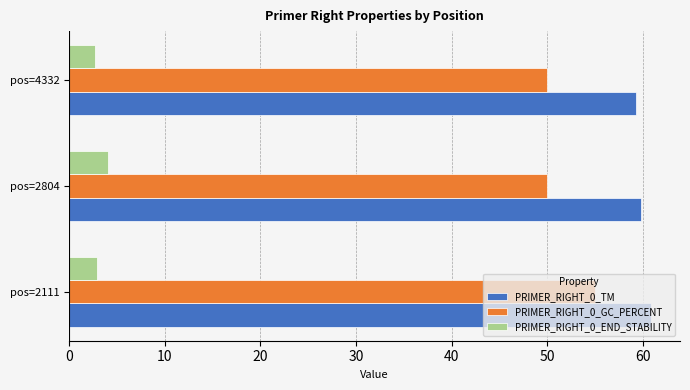

Is the value of PRIMER_RIGHT_0_TM at pos=4332 greater than the value of PRIMER_RIGHT_0_END_STABILITY at pos=2111?

Yes